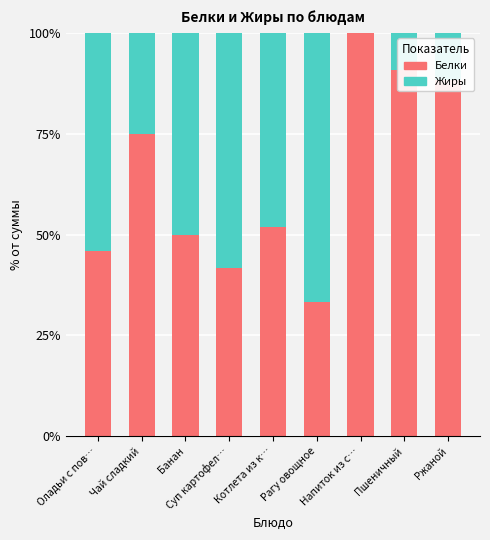

What is the maximum value for Белки?

100.0